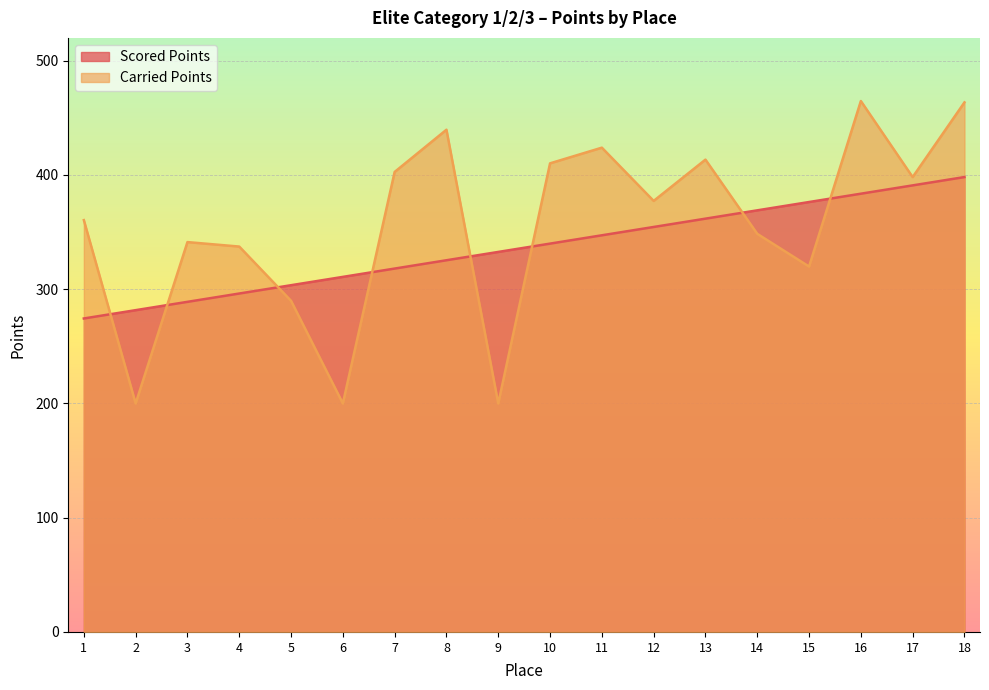

What is the total value across all series at 1?

634.9